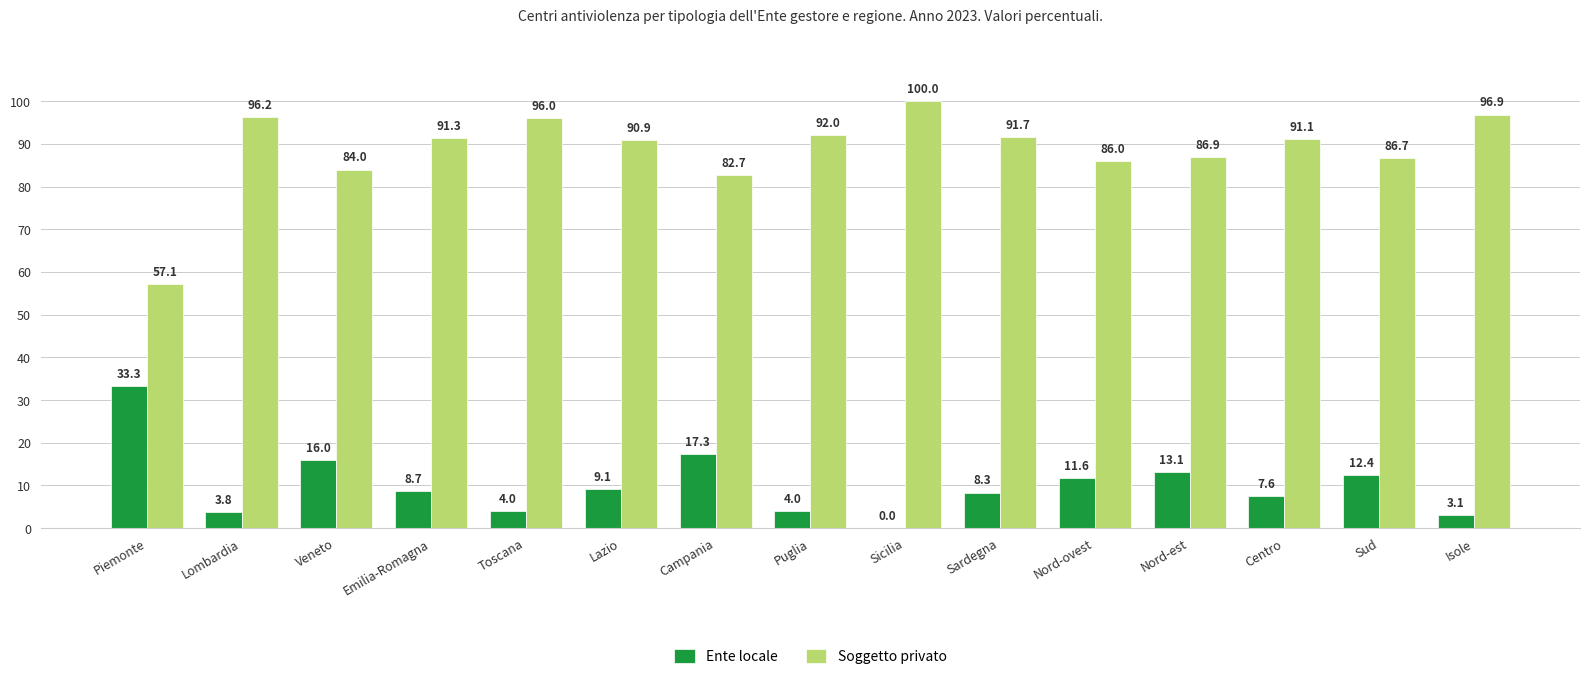

Is the value of Soggetto privato at Piemonte greater than the value of Ente locale at Puglia?

Yes